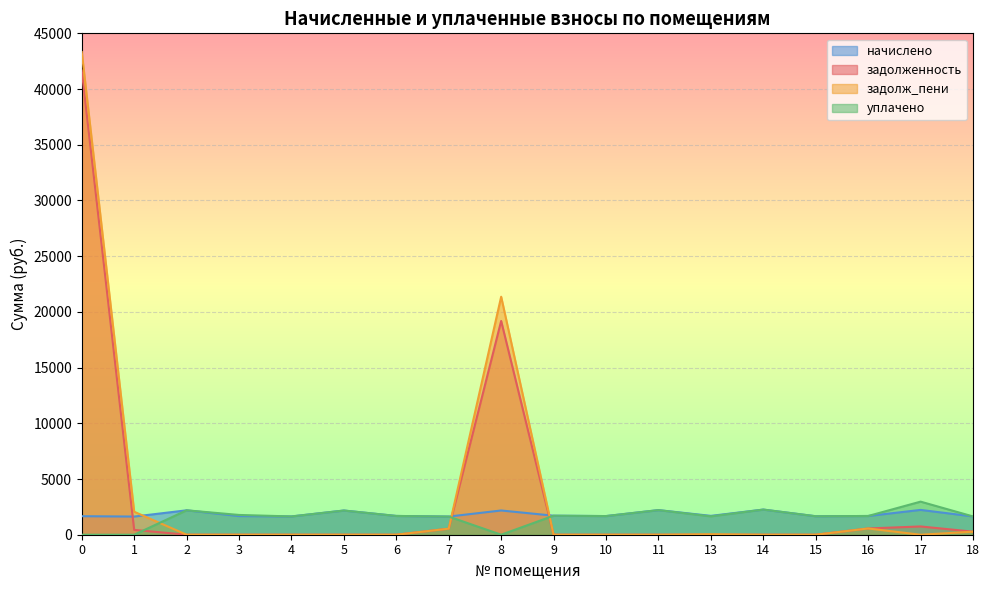

What is the sum of all начислено values?

33205.2